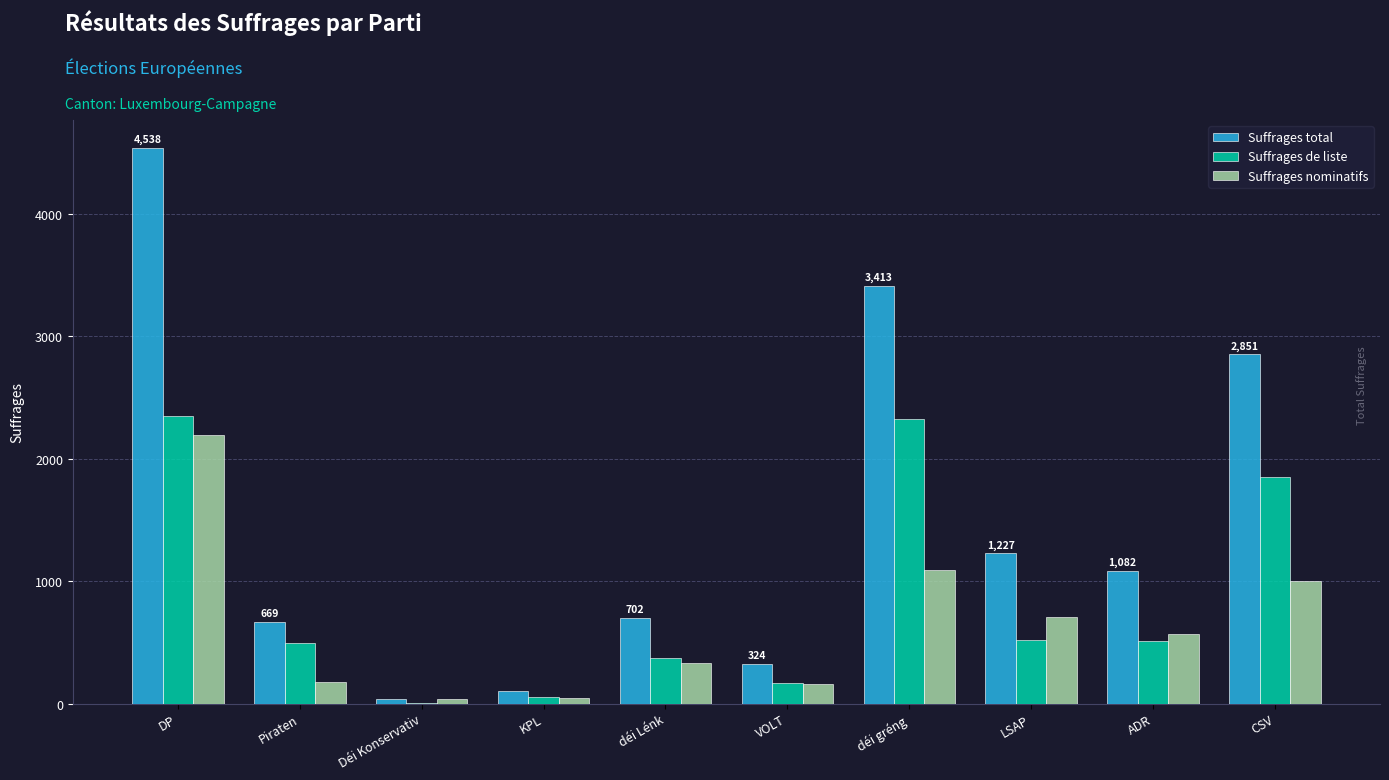

Read the Suffrages nominatifs value at CSV, to the nearest 100.

1000